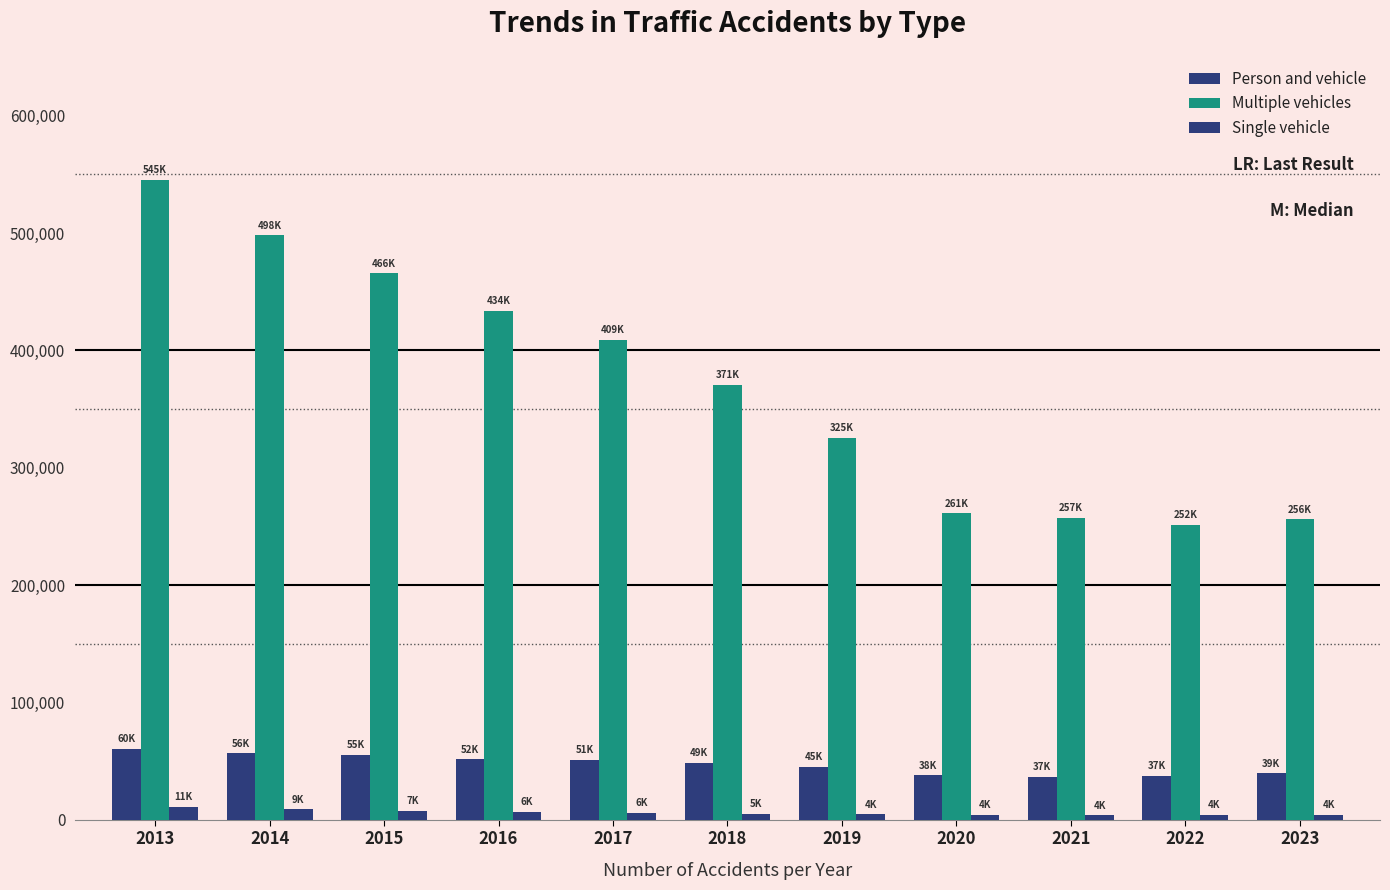

How many groups of bars are there?

11